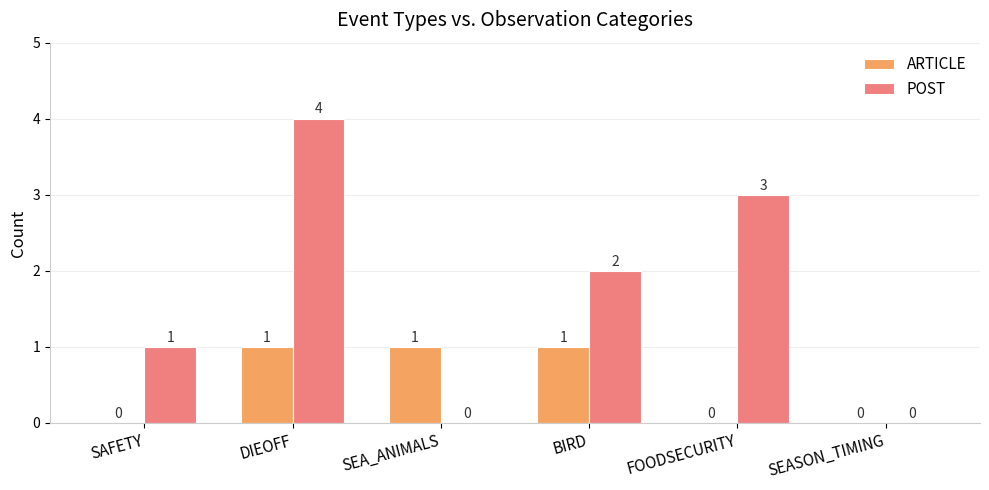

What is the approximate value of POST at DIEOFF?

4